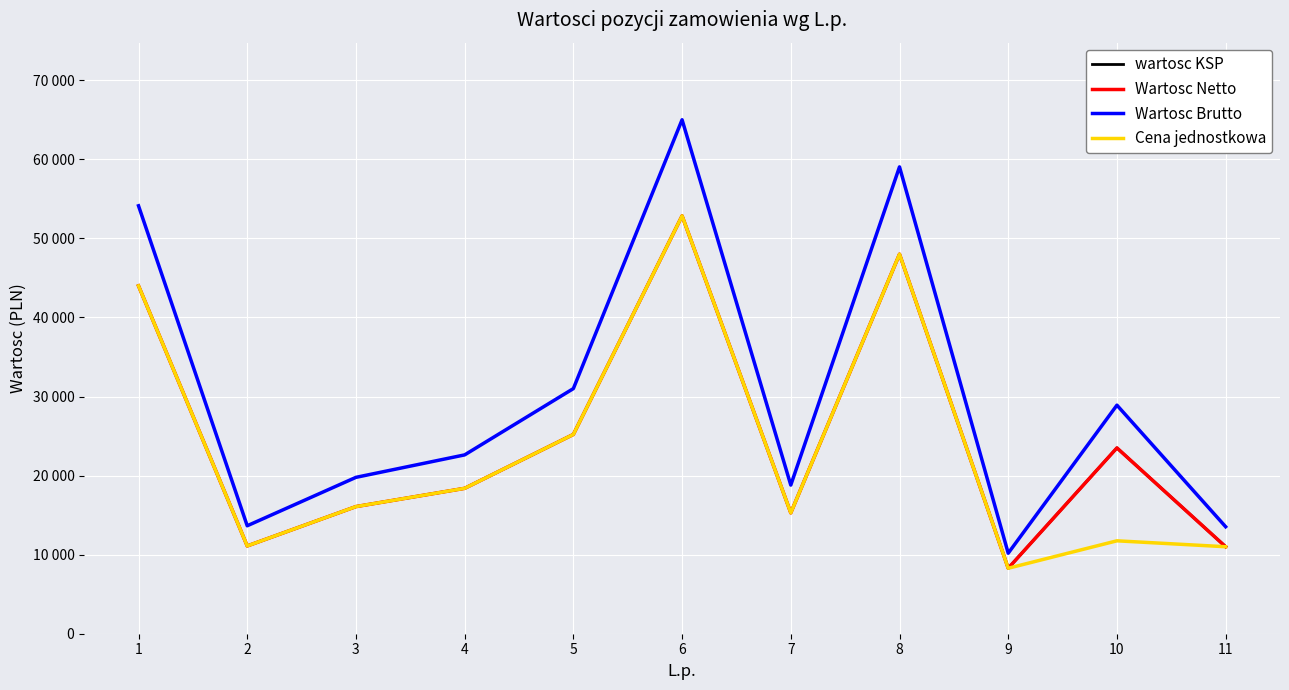

Does the chart display data point markers on the line(s)?

No